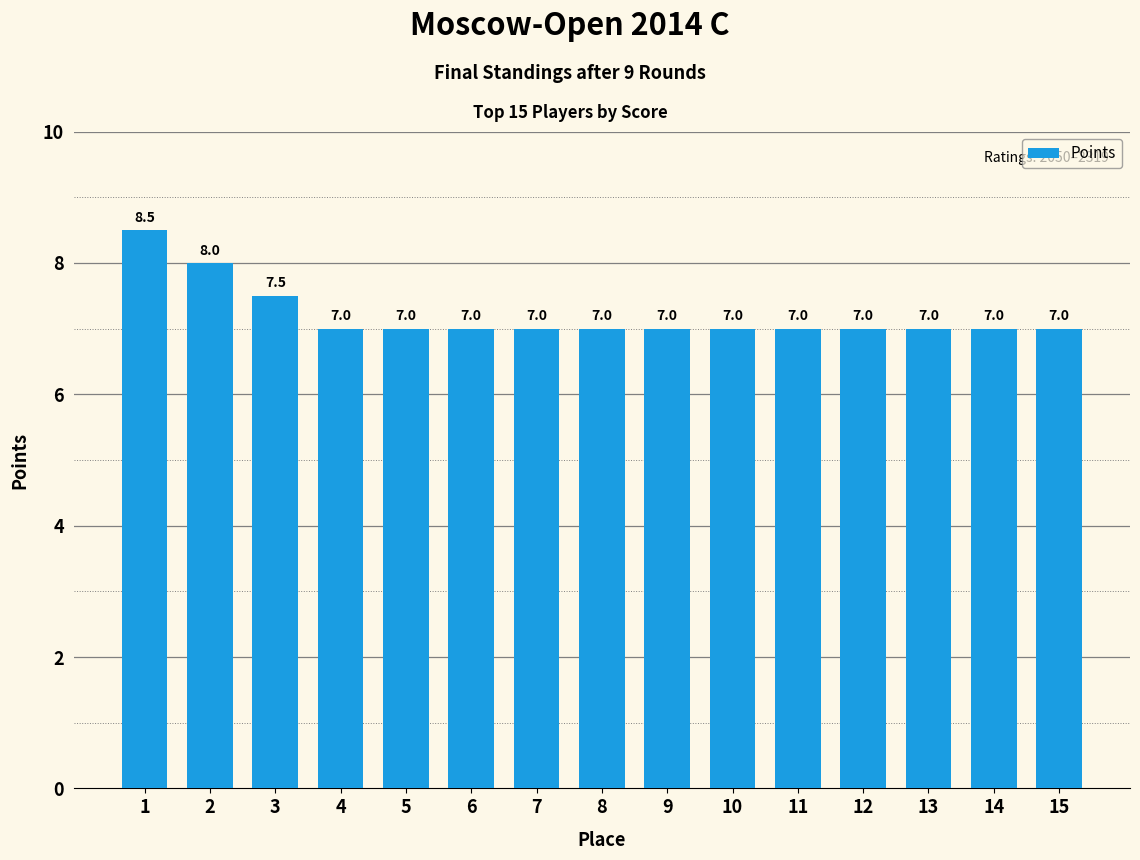

How many values are between 7 and 8?

14